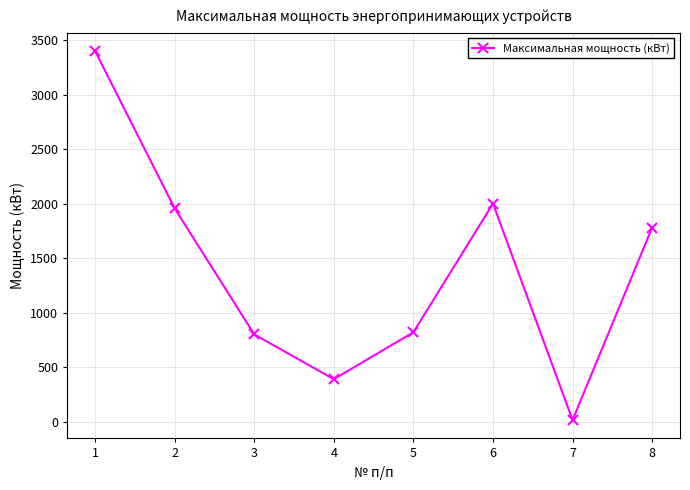

Read the value at 8.

1780